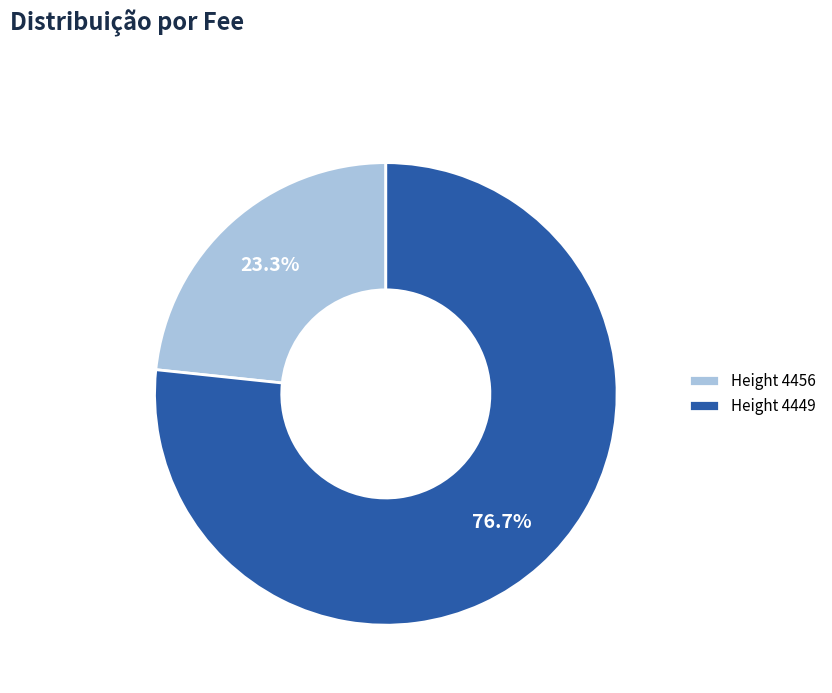

Is there a majority slice in this chart?

Yes